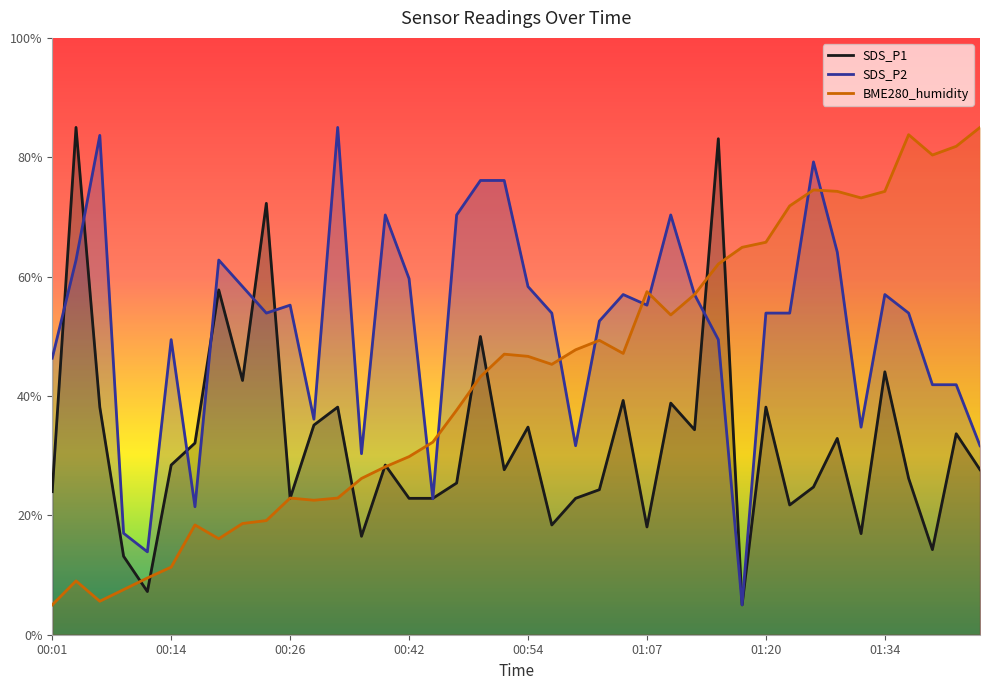

What is the lowest value of the SDS_P2 series?

5.0